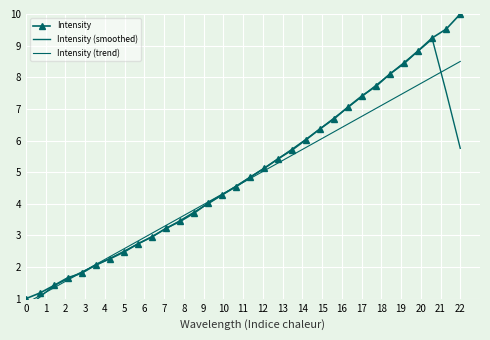

What is the lowest value of the Intensity series?

1.0